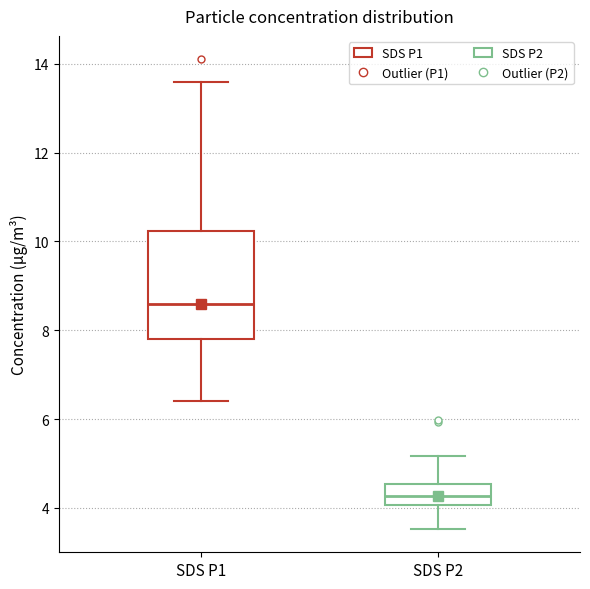

Reading left to right, transcribe this box plot: for each box, give where its median line is, the range the box spans, and where its two whiskers end, as read against the y-axis. The values are not printed on the chart, so give them approximately, as read against the axis.

SDS P1: median 8.6, box 7.8 to 10.2, whiskers 6.4 to 13.6
SDS P2: median 4.2, box 4.0 to 4.6, whiskers 3.6 to 5.2